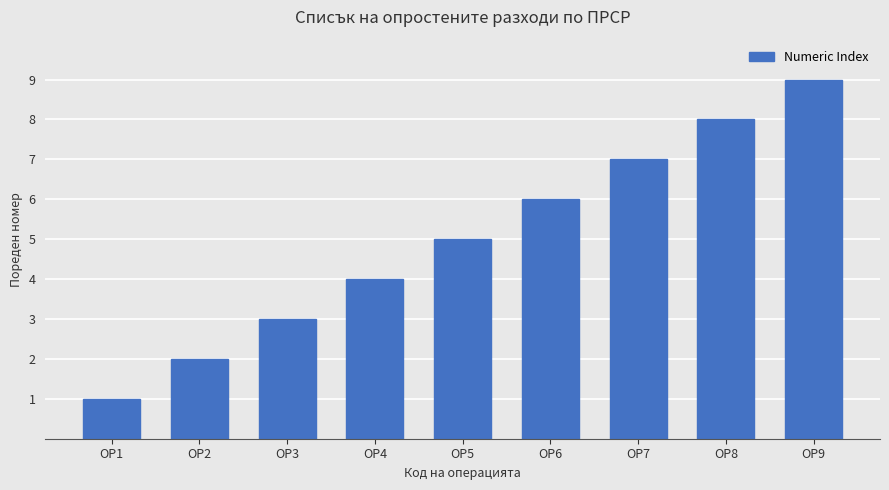

Where is the data nearest to the value 5?

ОР5